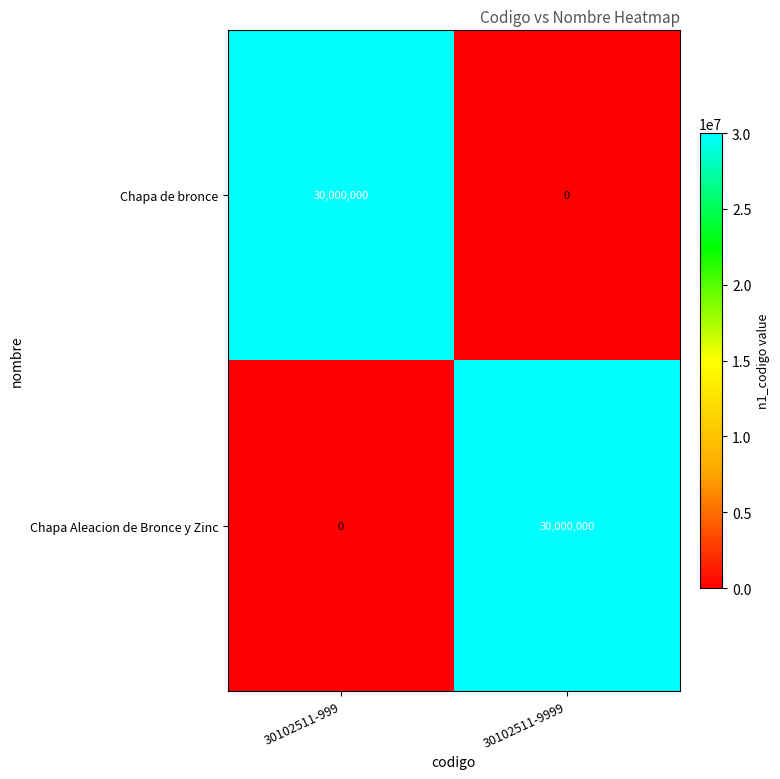

Reading left to right, list all the values displayed in this chart.

Chapa de bronce: 30102511-999=30000000	30102511-9999=0
Chapa Aleacion de Bronce y Zinc: 30102511-999=0	30102511-9999=30000000